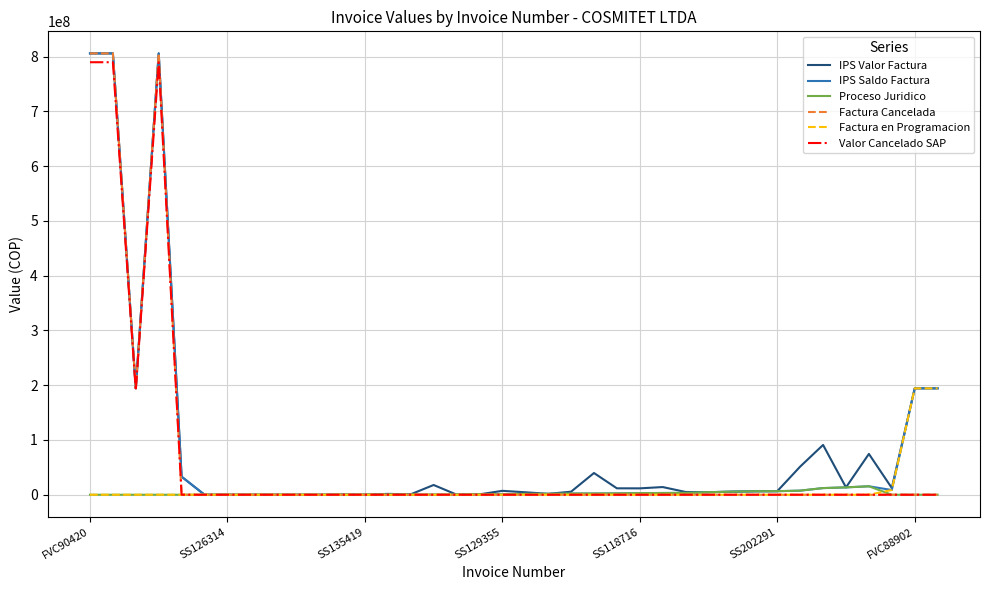

Which series has the widest spread of values?

Factura Cancelada